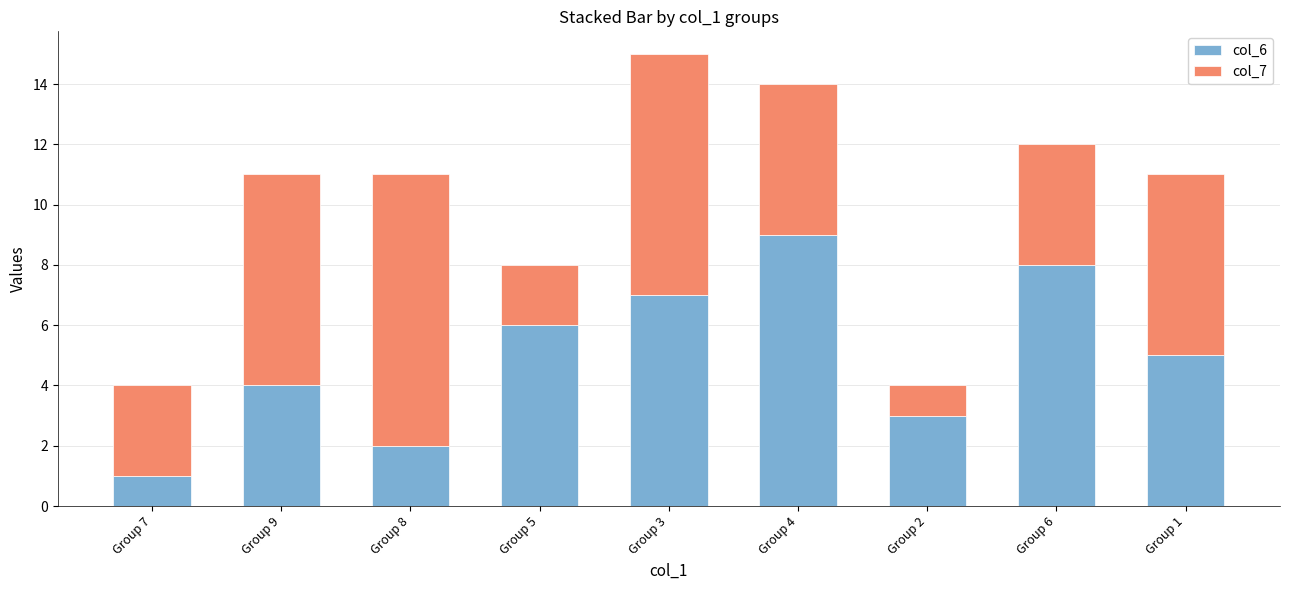

Which category has the lowest value in the col_6 series?

Group 7